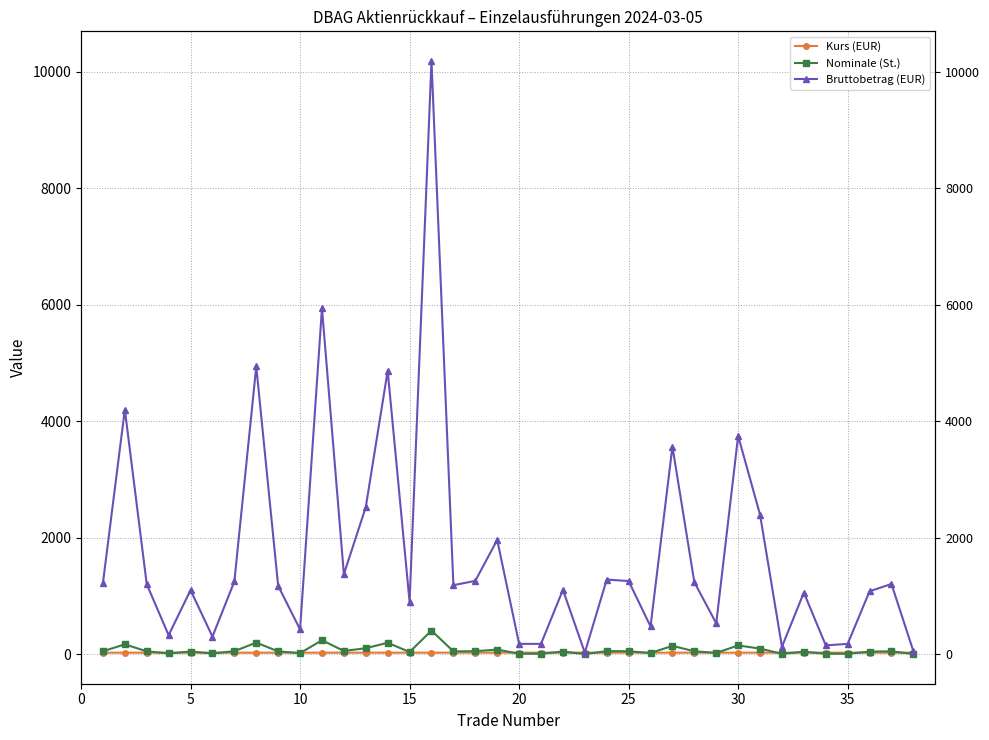

What is the sum of all Nominale (St.) values?

2639.0